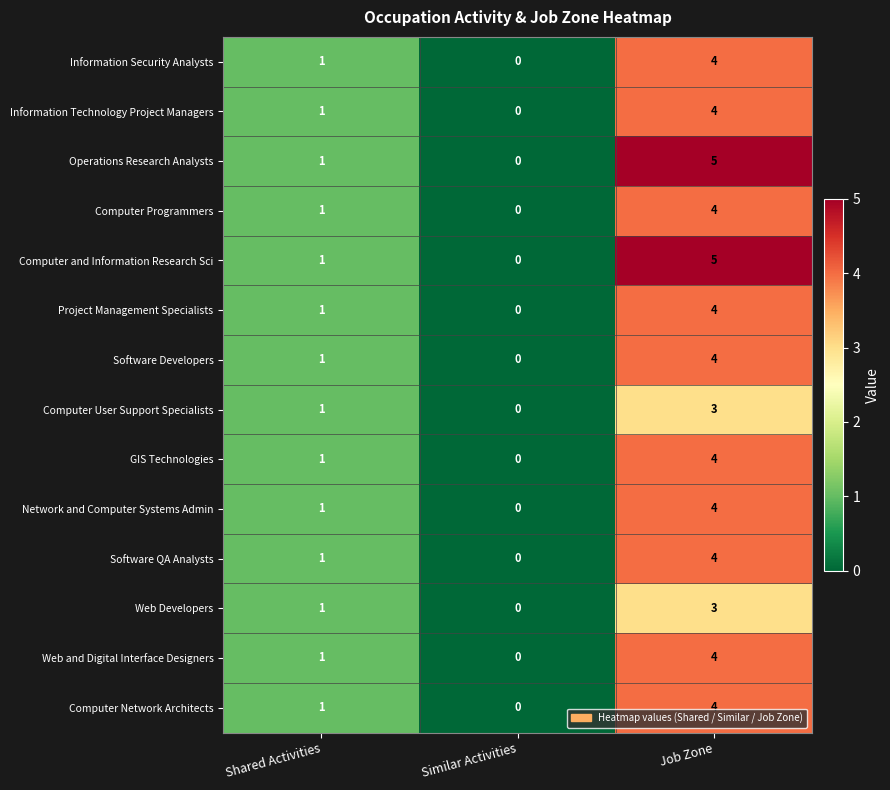

How many Computer Network Architects values are between 0 and 4?

3